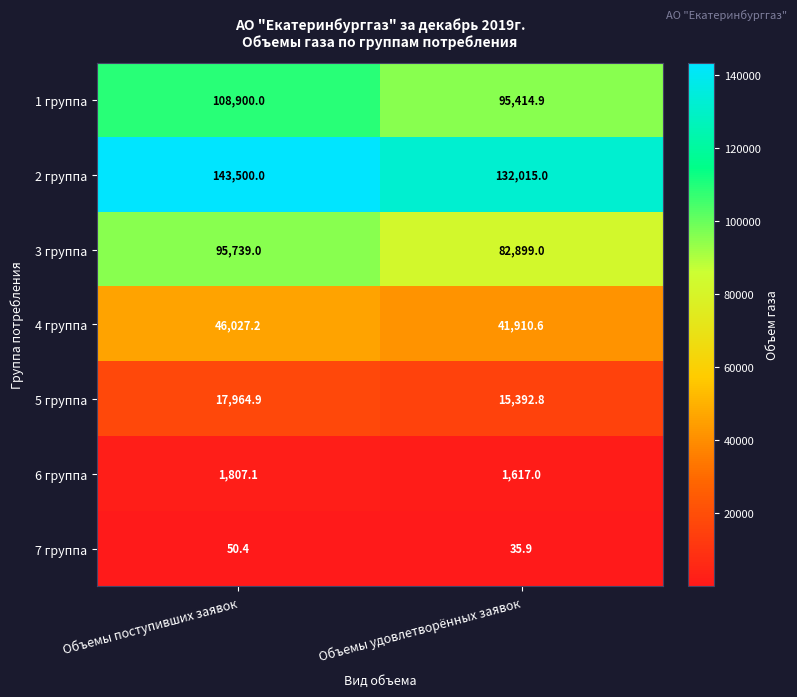

Which series has the largest range (max minus min)?

1 группа